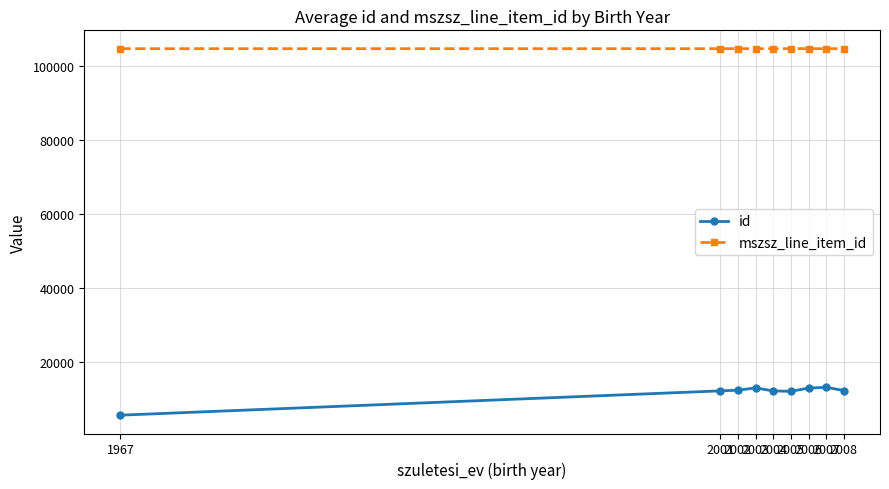

How many data points in mszsz_line_item_id are less than 104642?

4